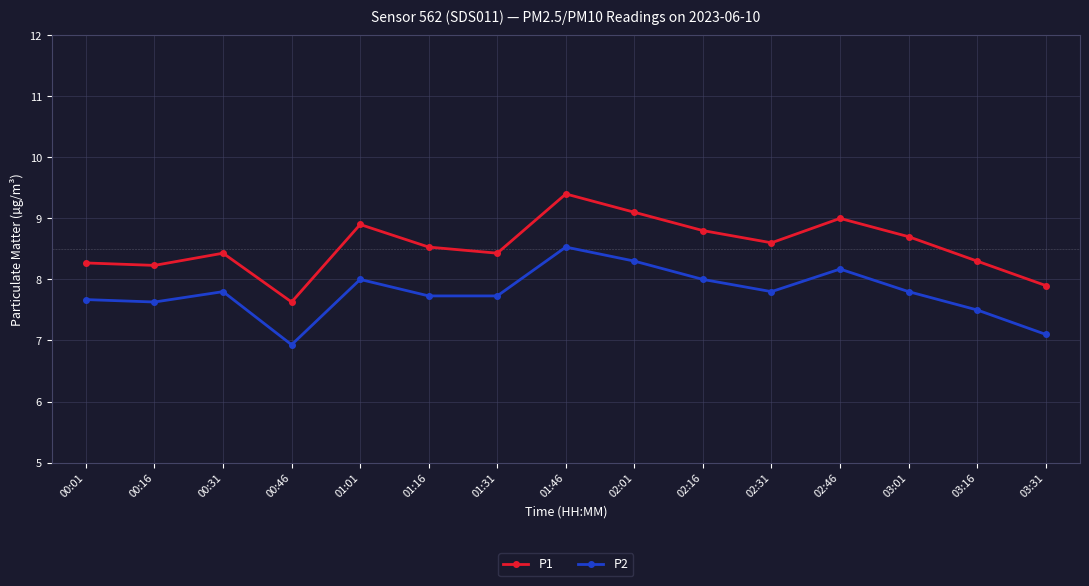

What are all the series names shown in the legend?

P1, P2